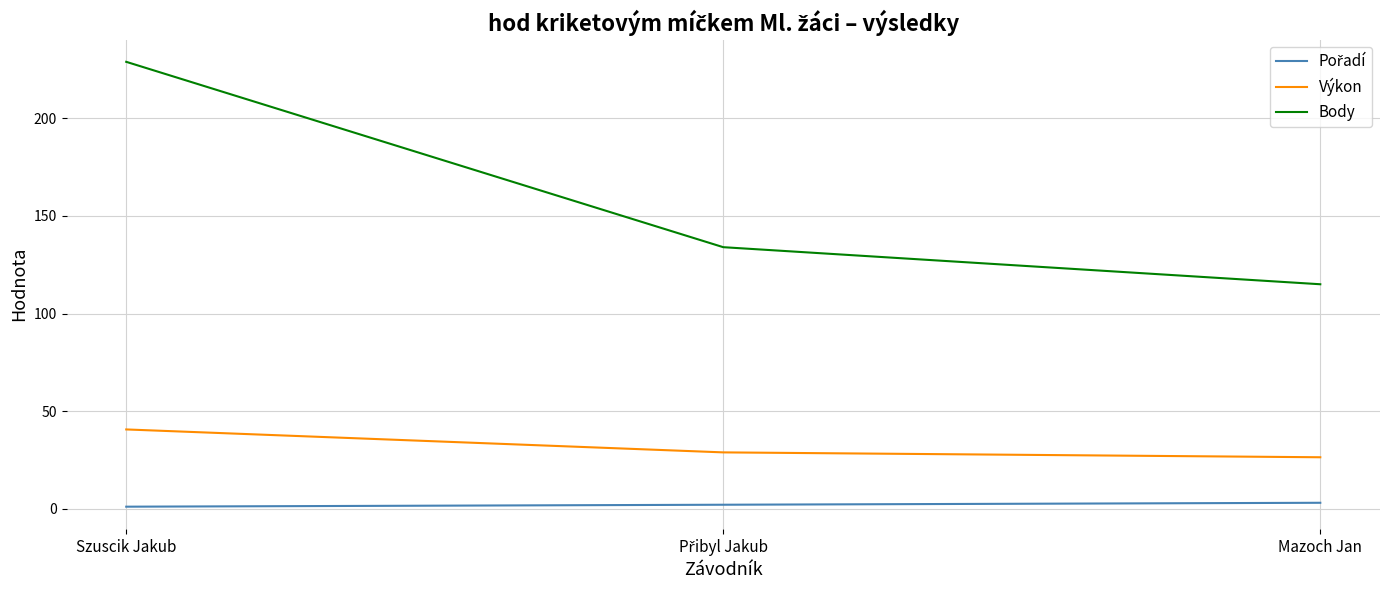

True or false: Body has a value of 229.0 at Szuscik Jakub.

True